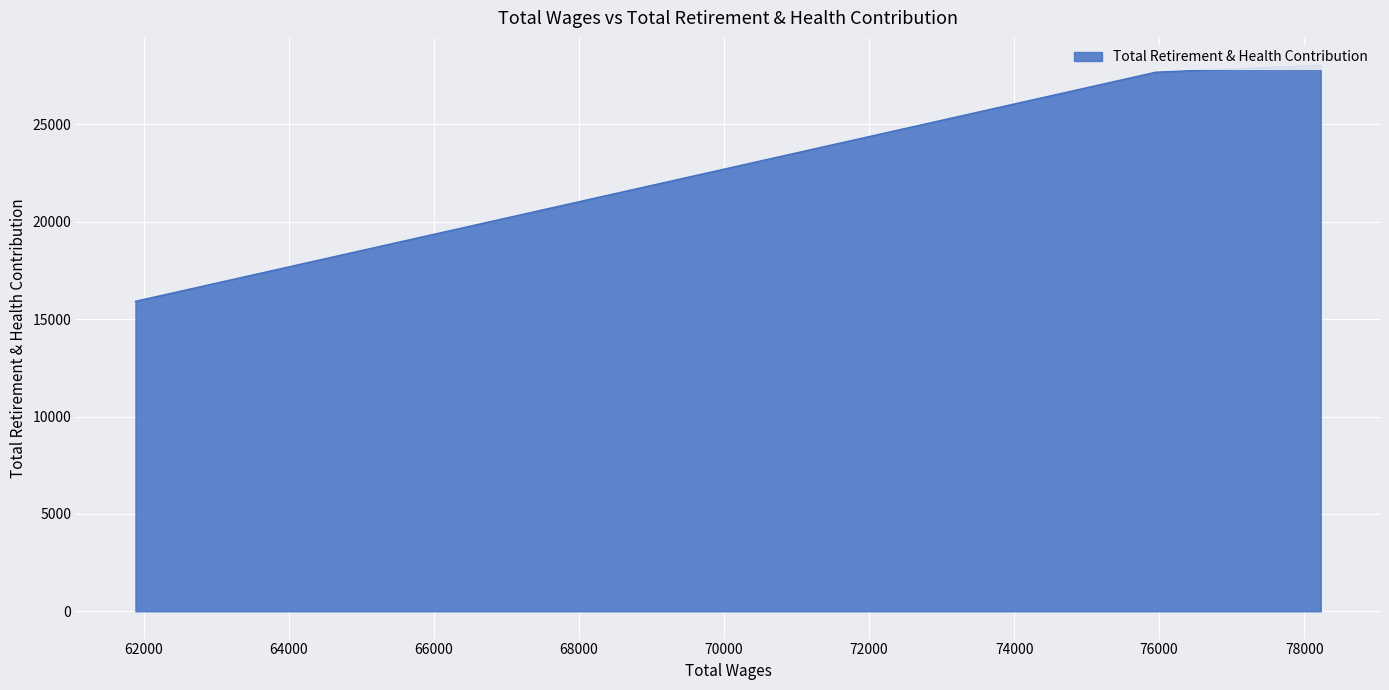

What is the value of the 3rd point from the left?

15915